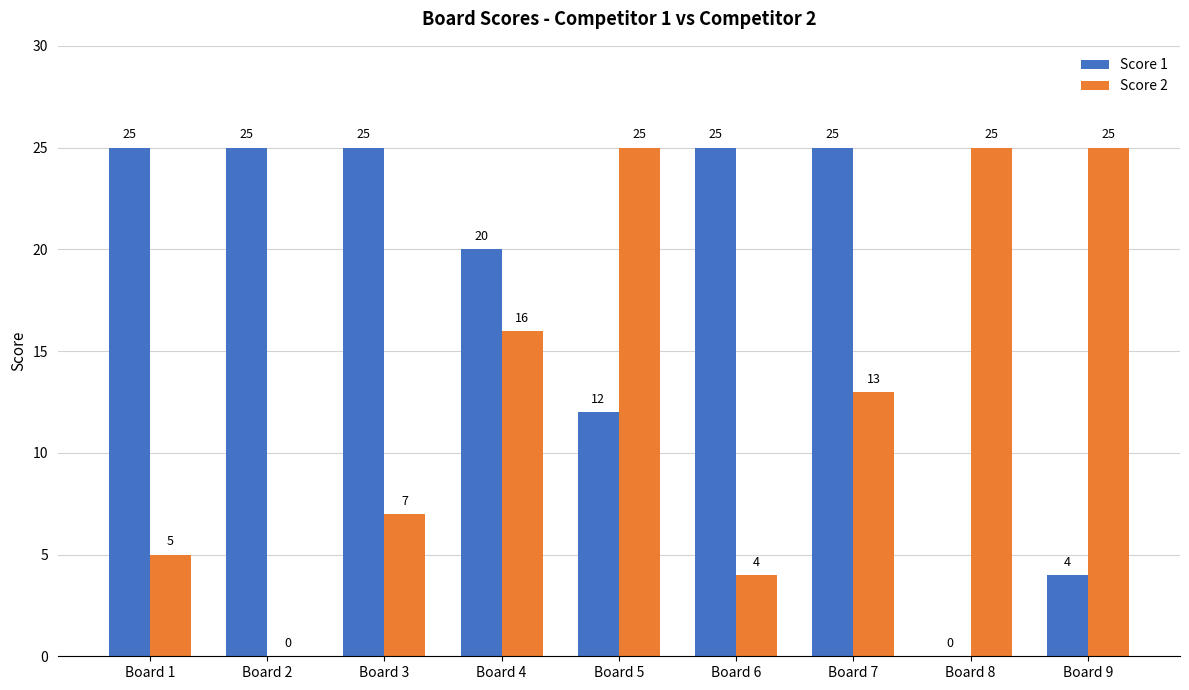

True or false: Score 1 has a value of 25 at Board 7.

True